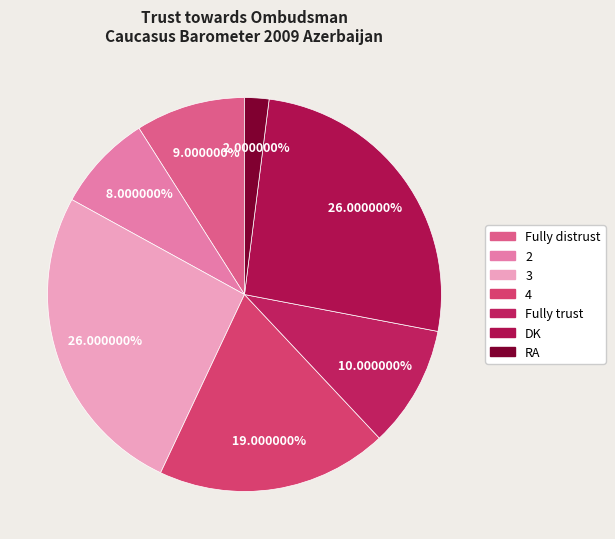

Which category has the smallest portion of the pie?

RA